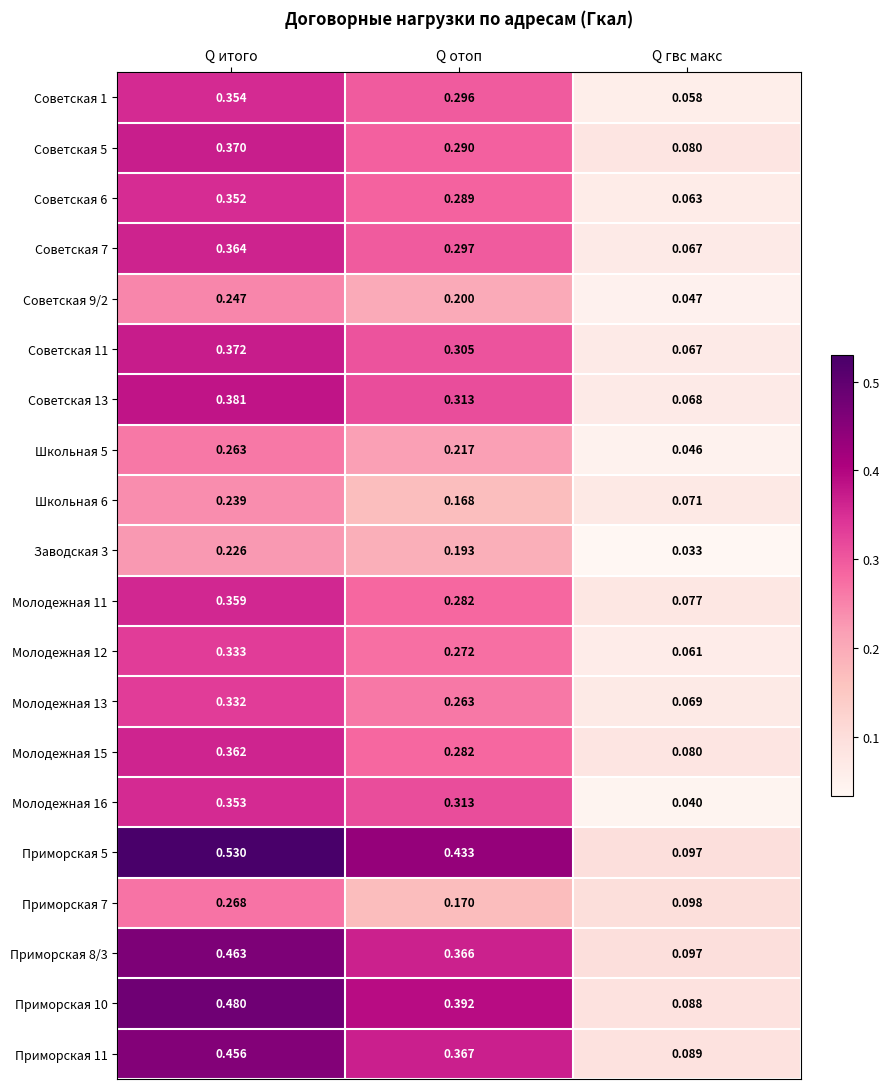

List the labels in order of Советская 6 value, largest first.

Q итого, Q отоп, Q гвс макс